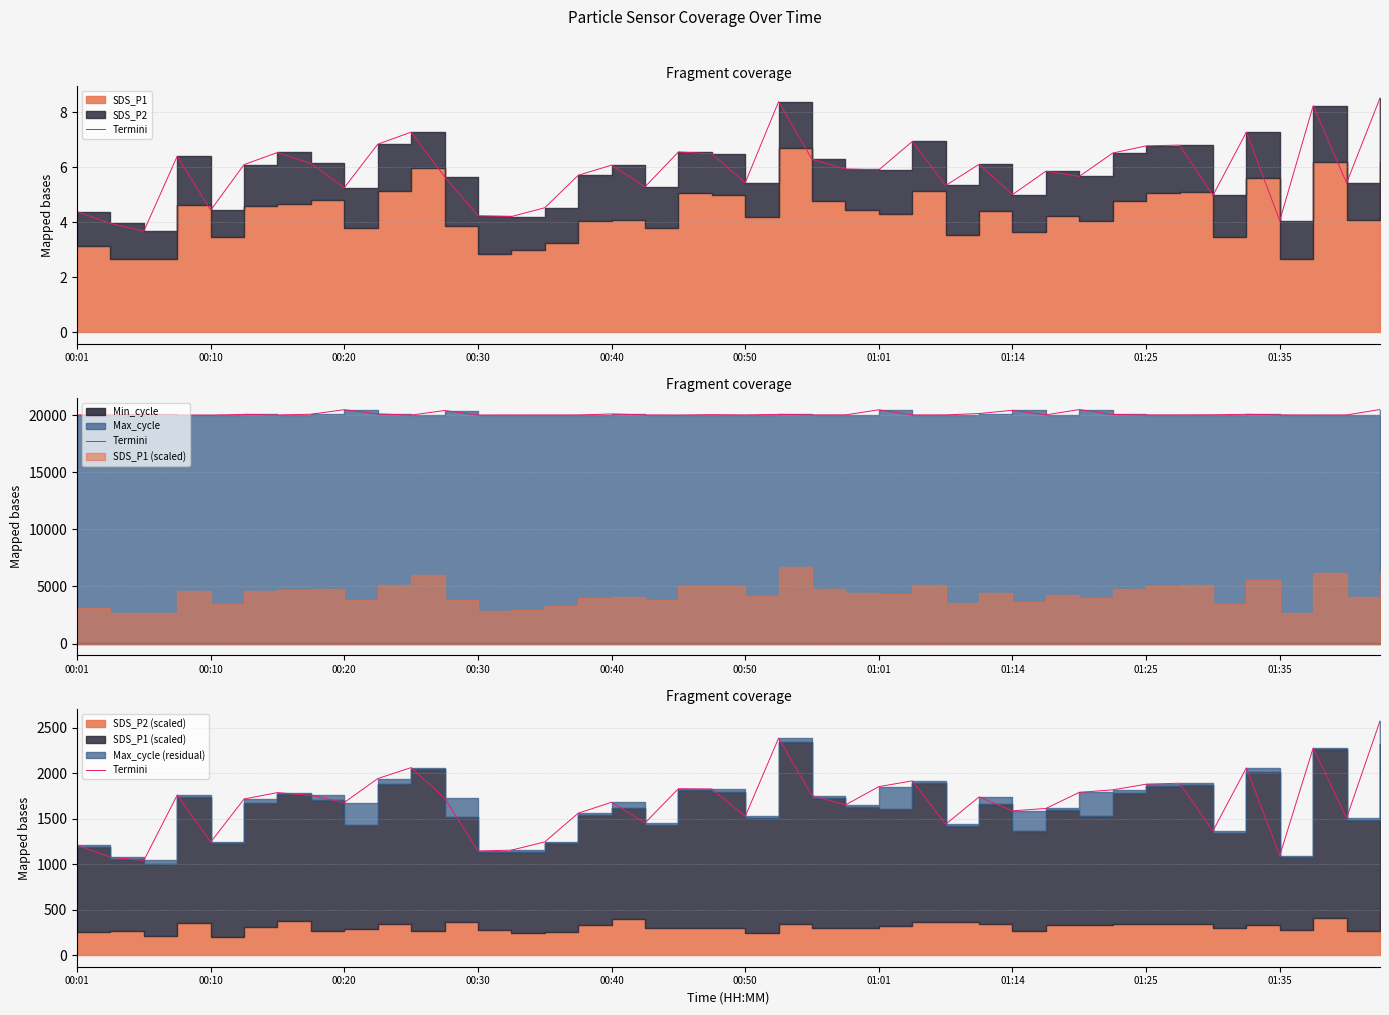

What position from the left is 27?

28